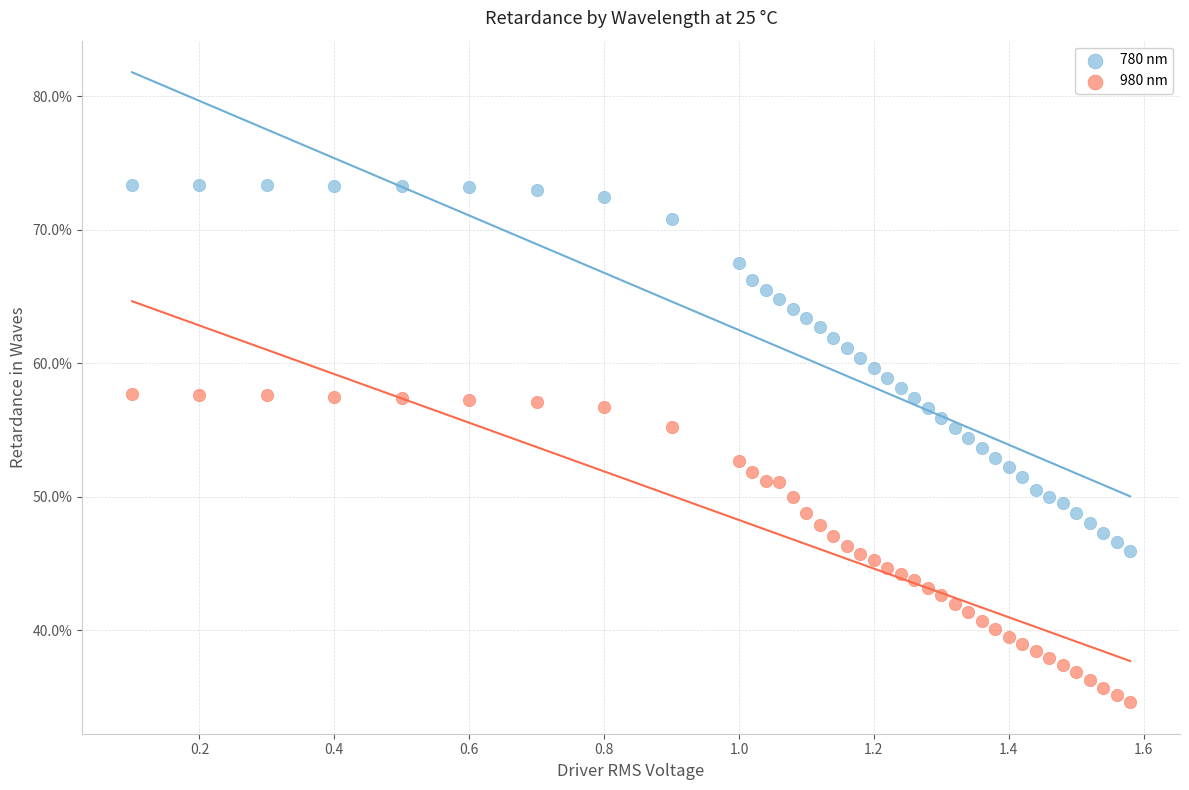

What are all the series names shown in the legend?

780 nm, 980 nm